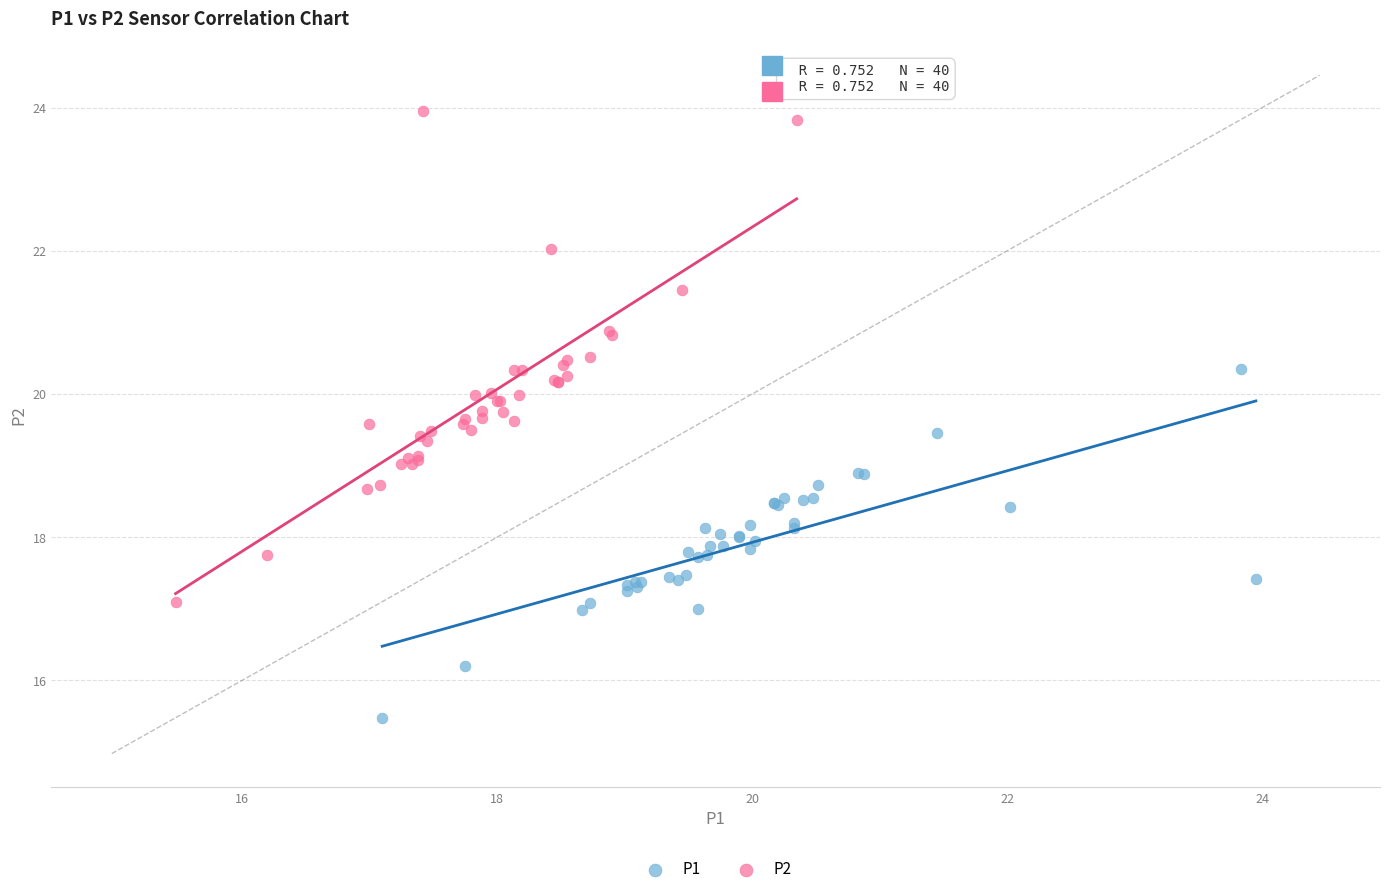

What are all the series names shown in the legend?

P1, P2